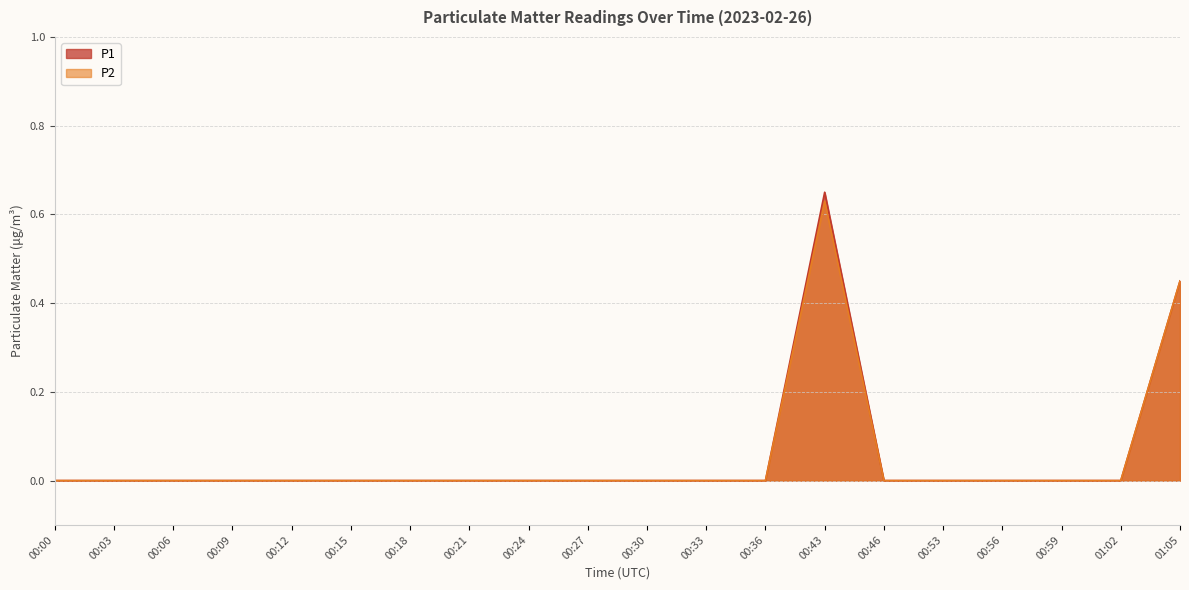

How many categories are shown in the chart?

20